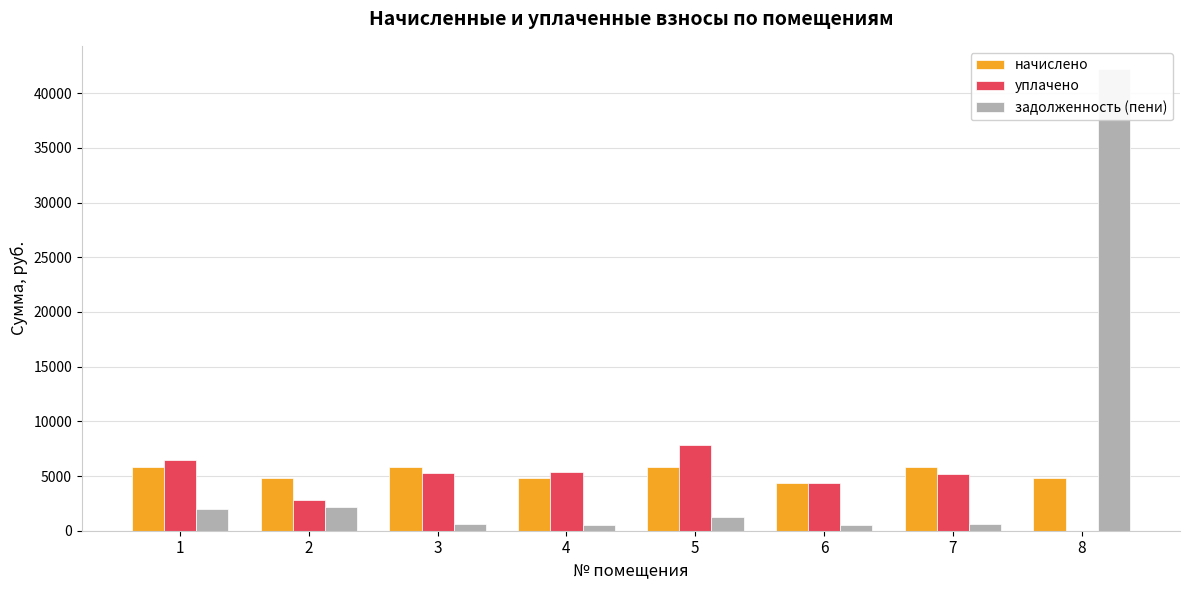

At how many categories does at least one series exceed 32722?

1